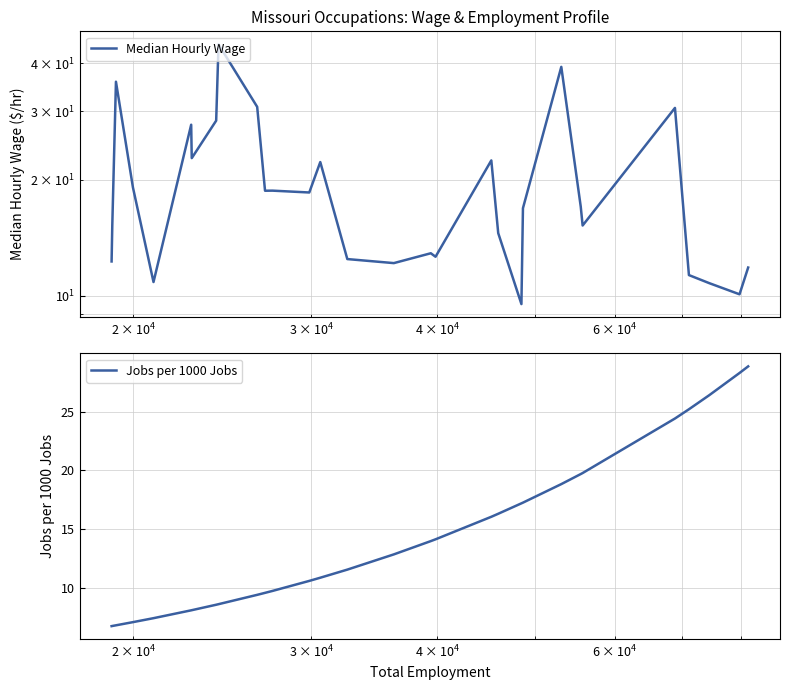

What is the smallest value displayed?

6.7